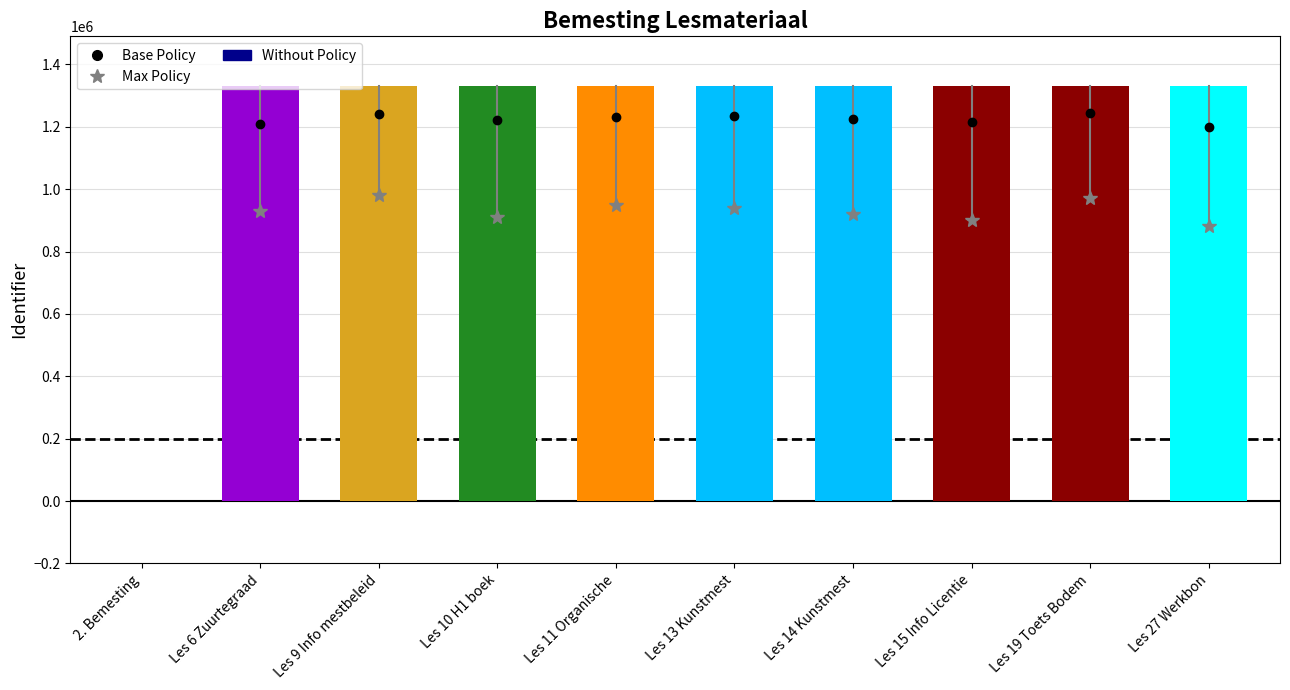

What is the sum of the values at Les 13 Kunstmest and 2. Bemesting?

1330356